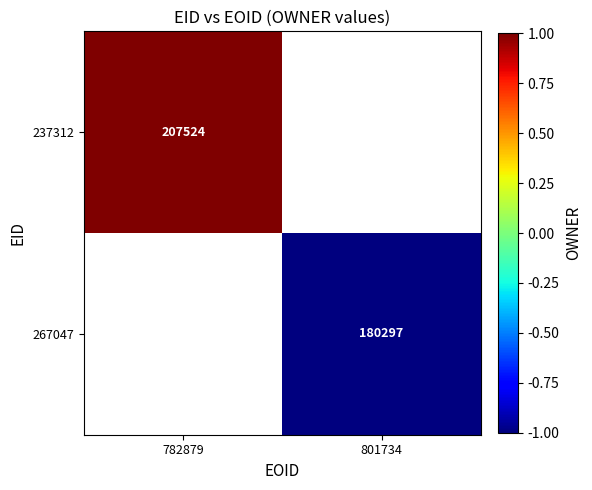

True or false: 237312 has a value of 353956 at 782879.

False